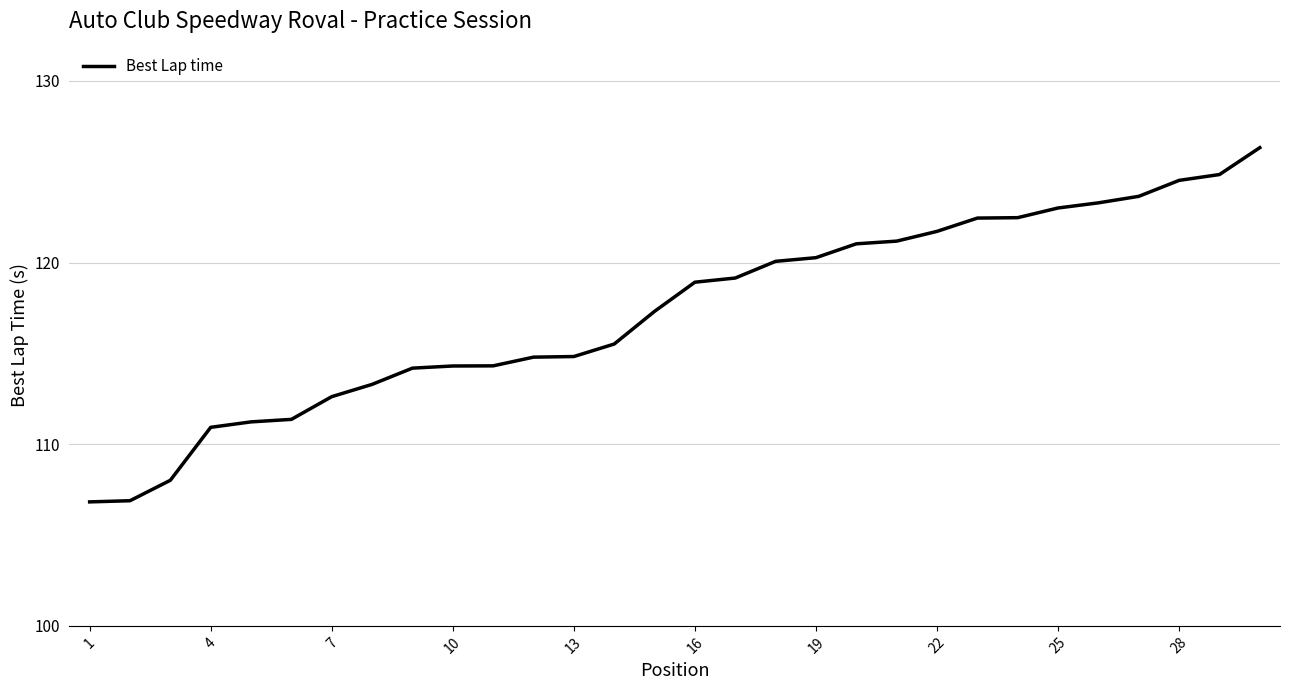

What is the smallest value displayed?

106.8